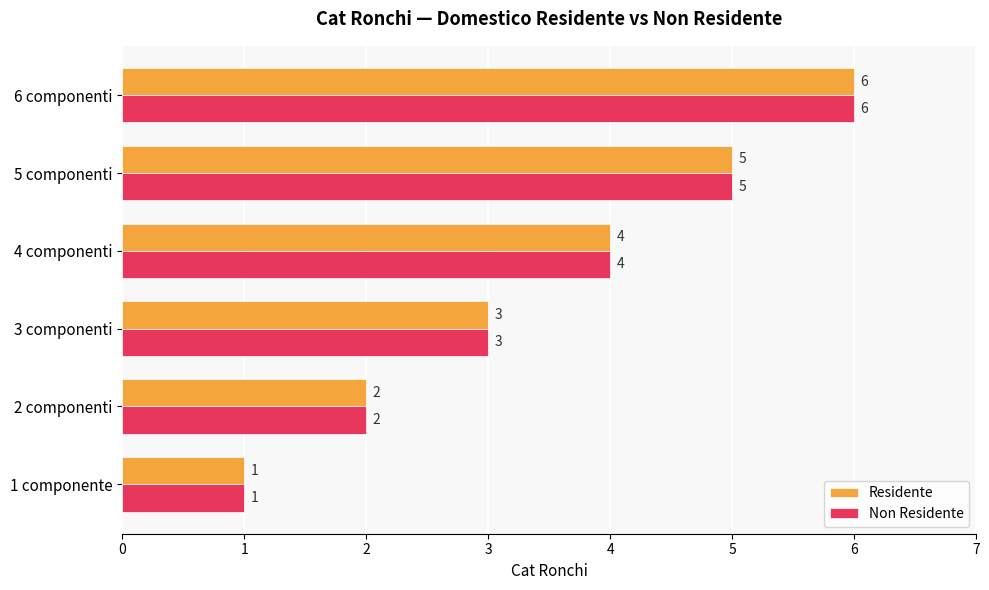

List the labels in order of Non Residente value, smallest first.

1 componente, 2 componenti, 3 componenti, 4 componenti, 5 componenti, 6 componenti